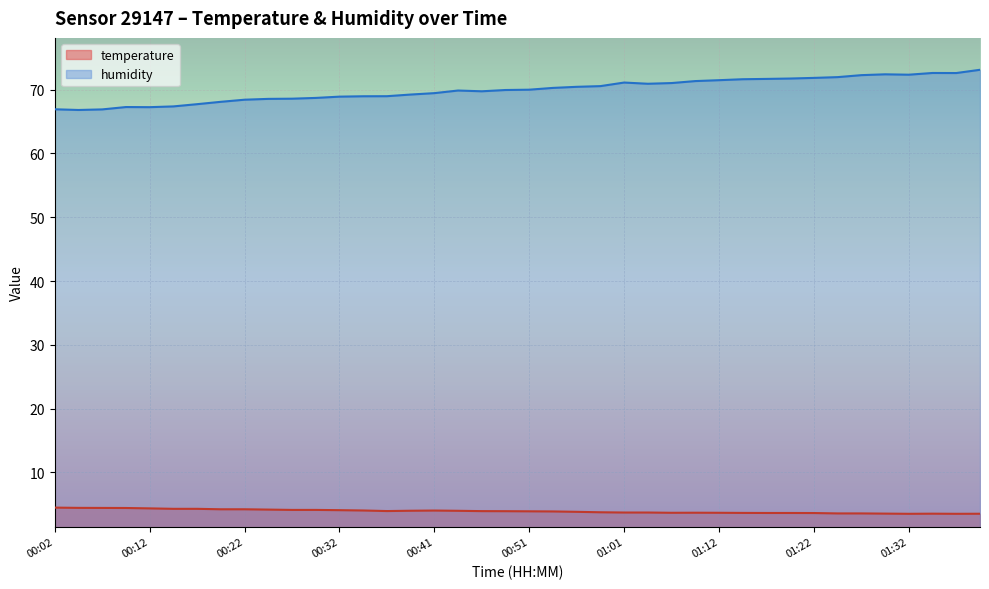

What is the difference between the temperature values at 00:09 and 00:37?

0.5